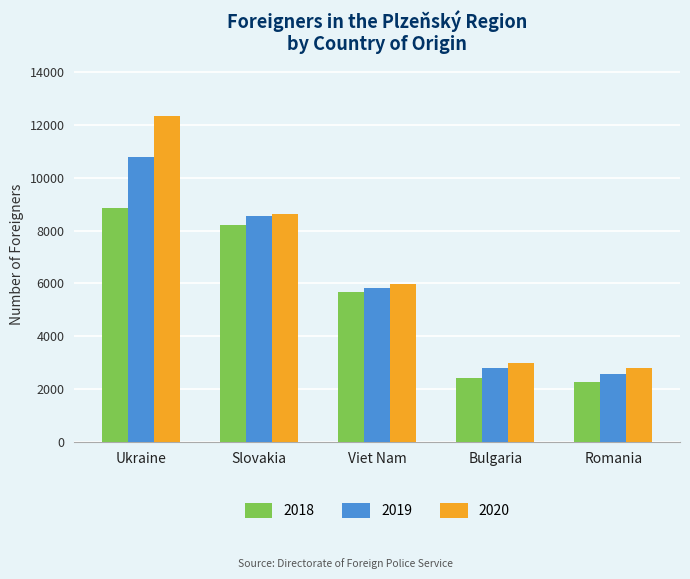

What is the label of the 5th bar from the left?

Romania